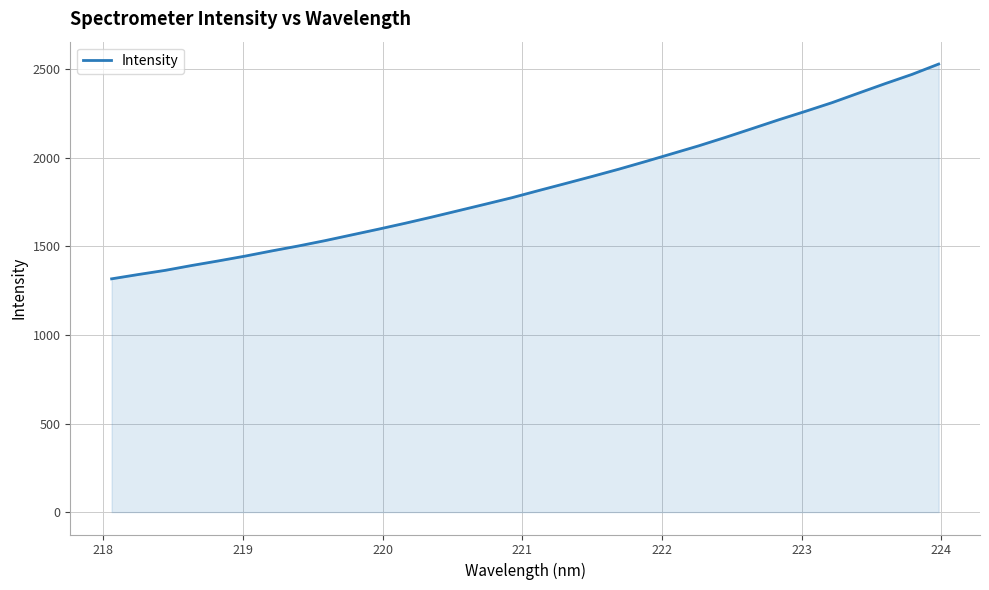

What is the maximum value shown in the chart?

2528.5